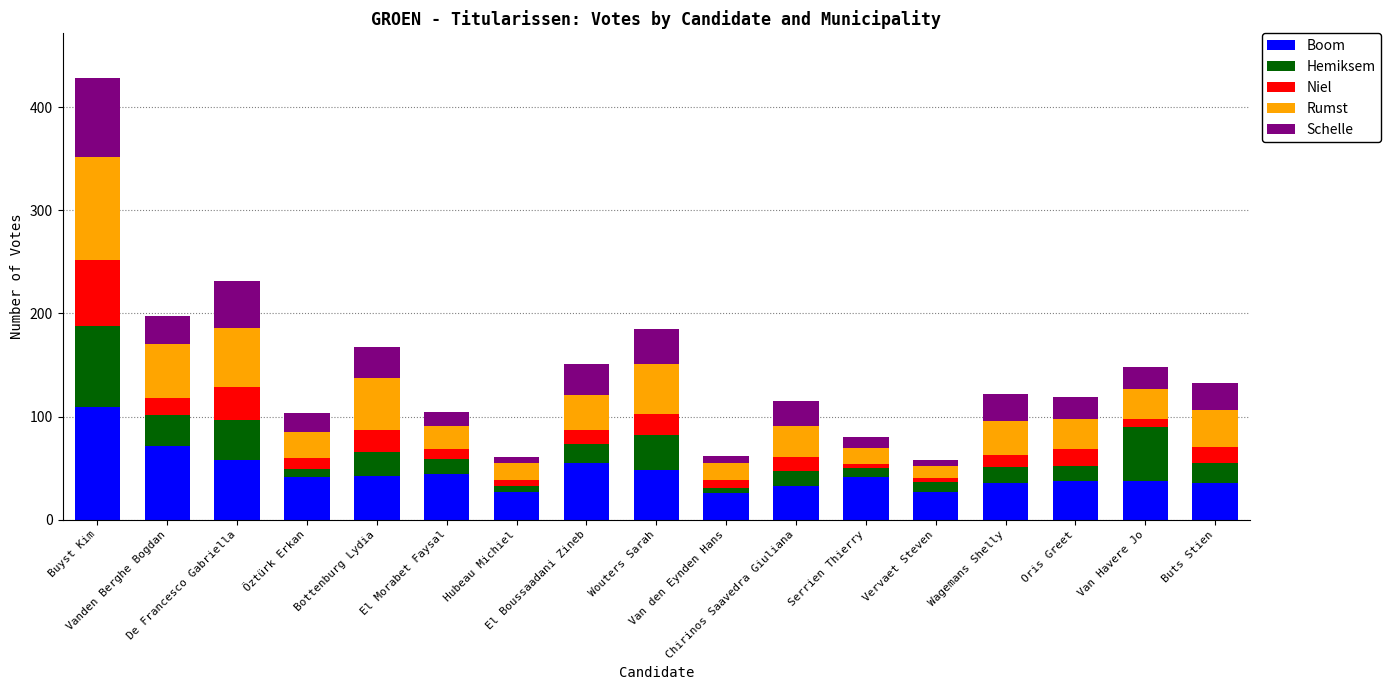

What position from the left is De Francesco Gabriella?

3